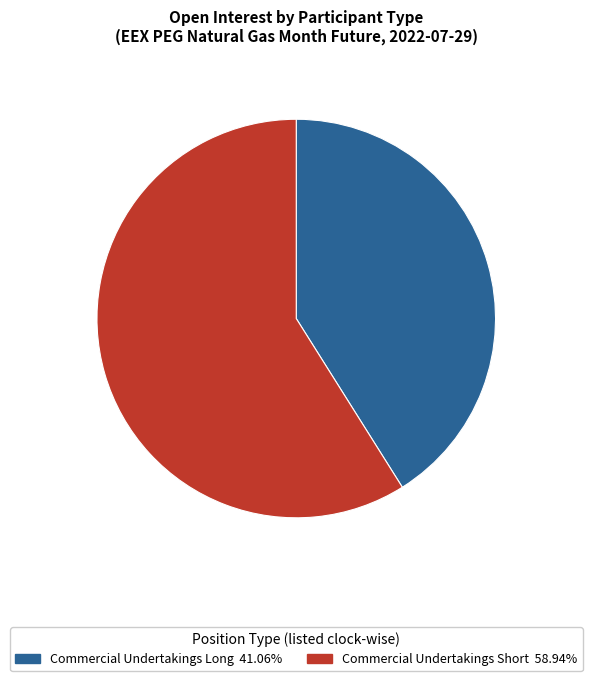

Does any single category account for the majority?

Yes